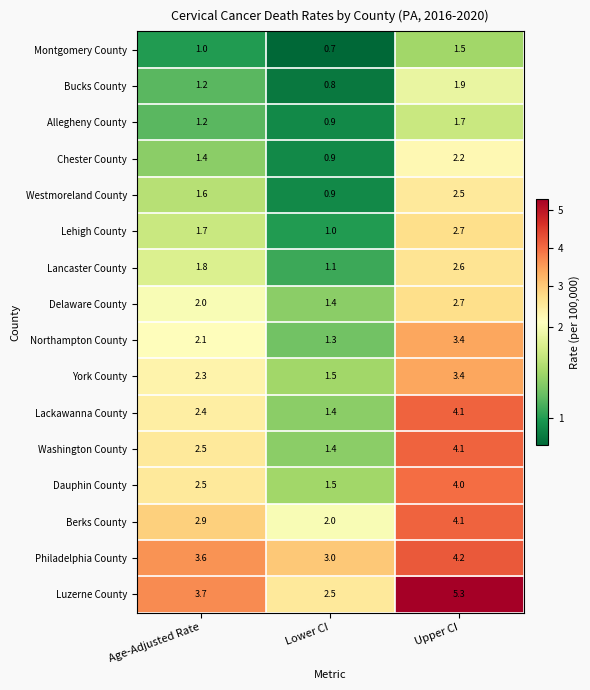

Where does the Allegheny County series first go above 1?

Age-Adjusted Rate